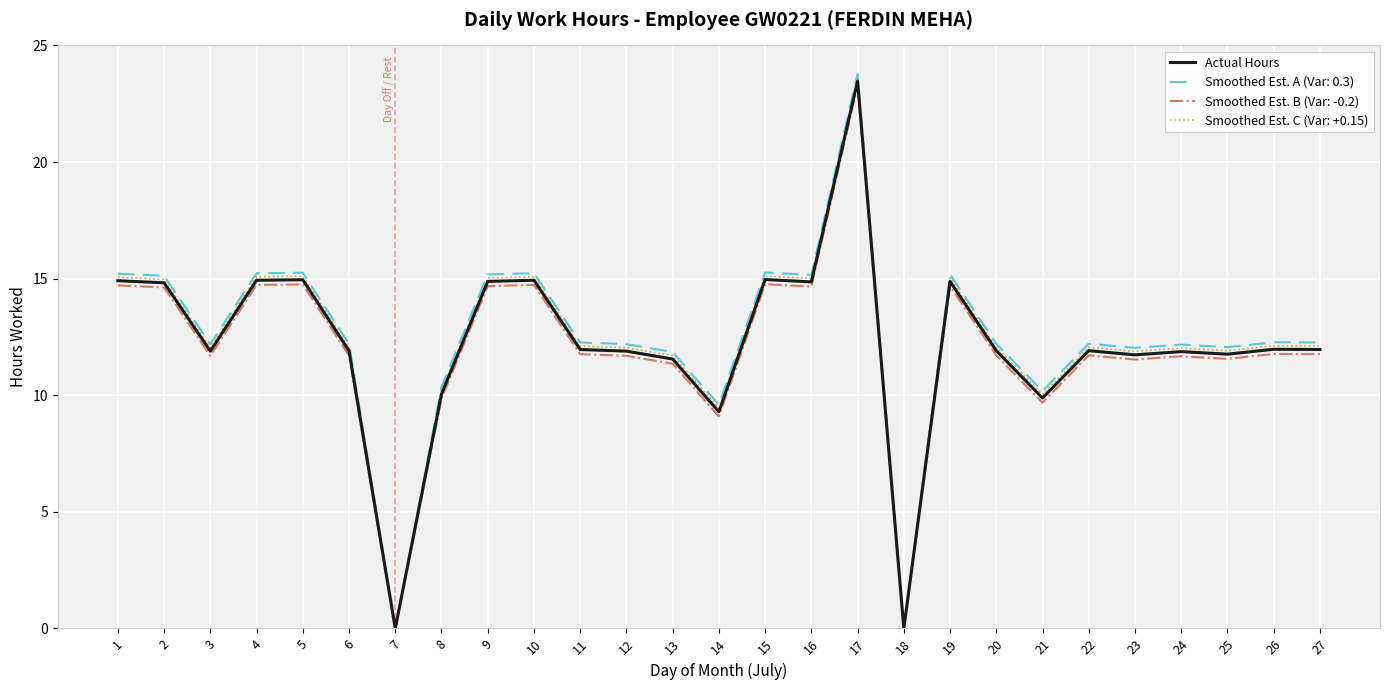

What is the total value across all series at 3?

47.8